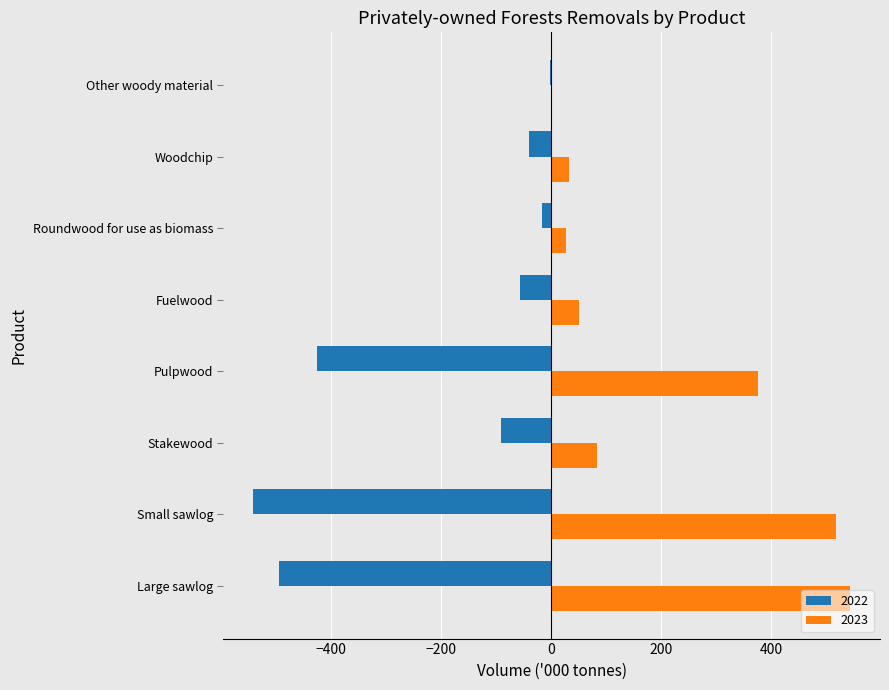

How many distinct data groups are displayed?

2